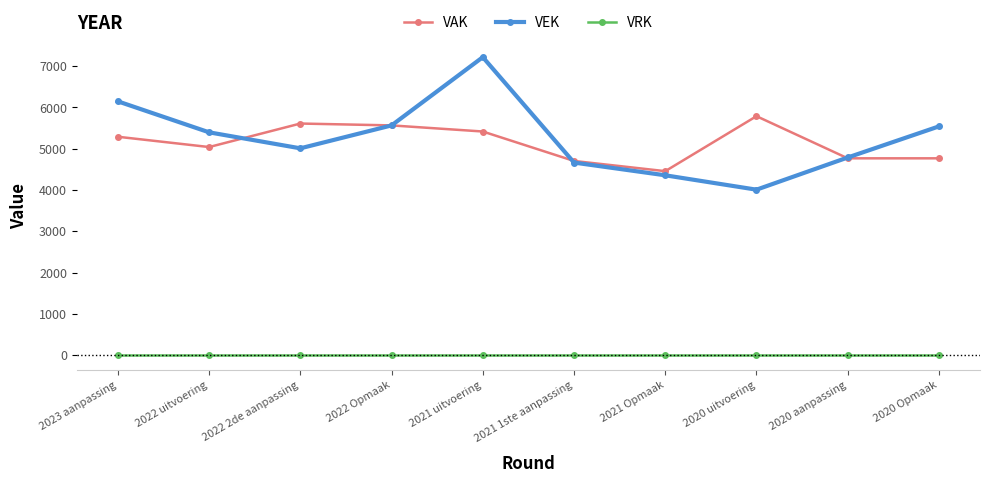

The VAK series shows 8849 at 2023 aanpassing. True or false?

False